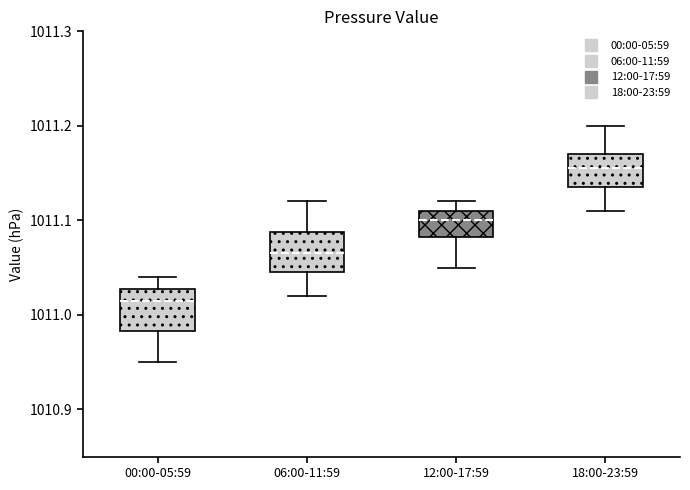

Which box has the highest median line?

18:00-23:59